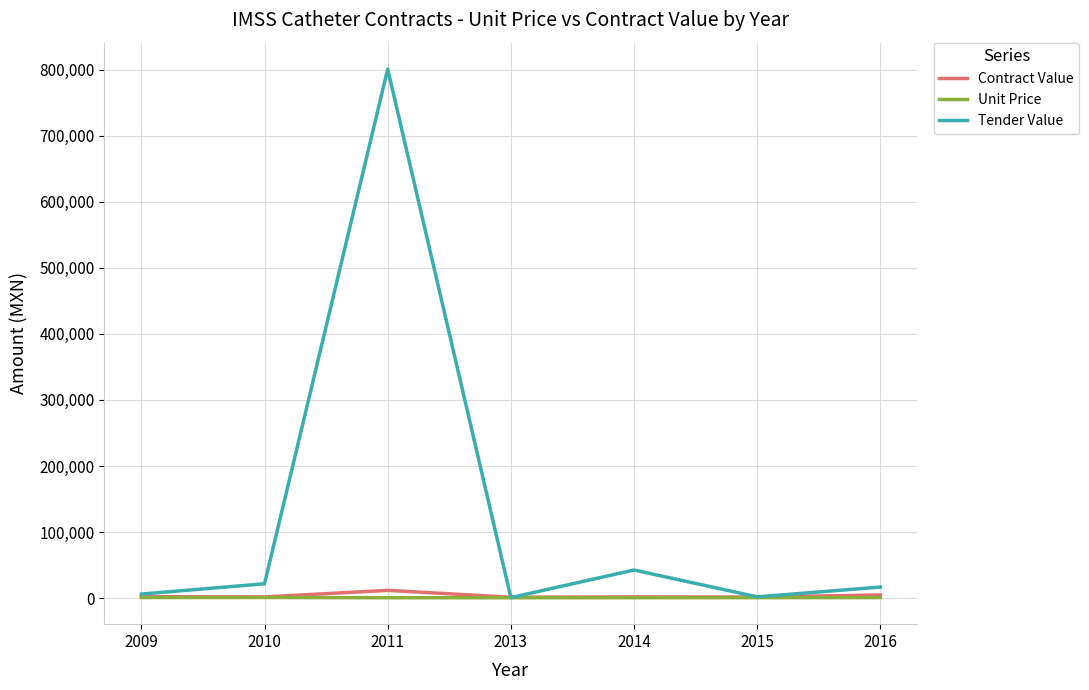

What is the average value of the Contract Value series?

3623.7